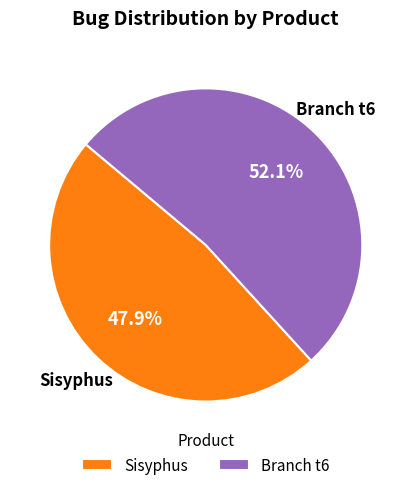

Which has a higher value, Sisyphus or Branch t6?

Branch t6